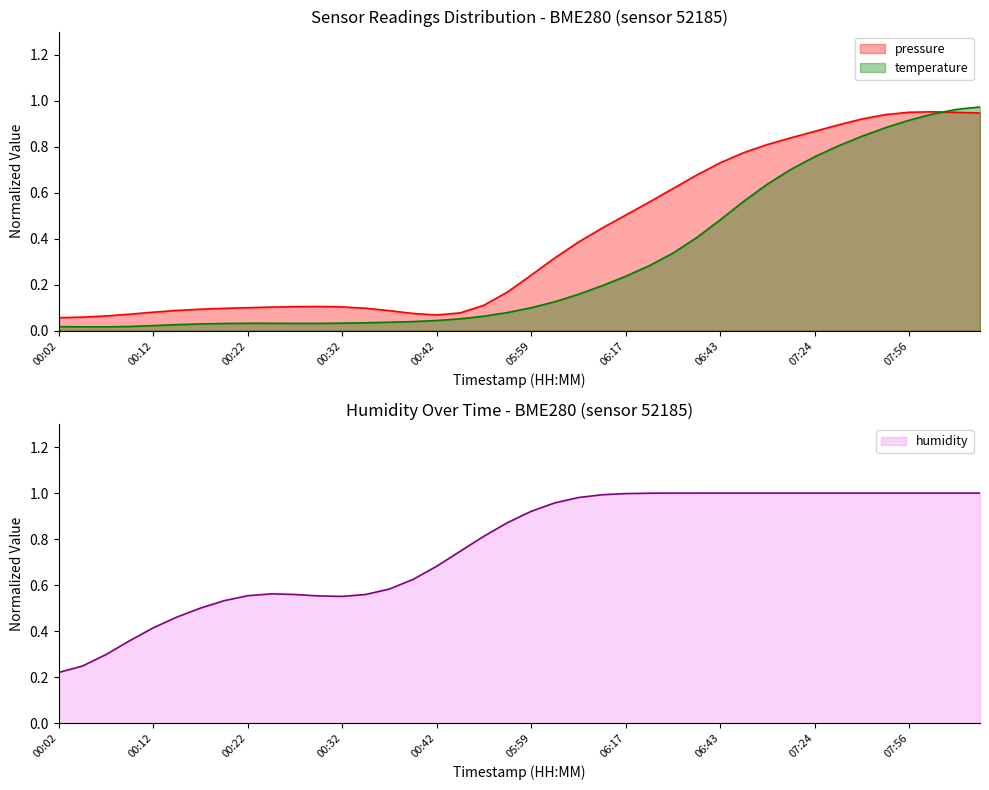

Is it true that temperature equals 0.2 at 06:43?

False